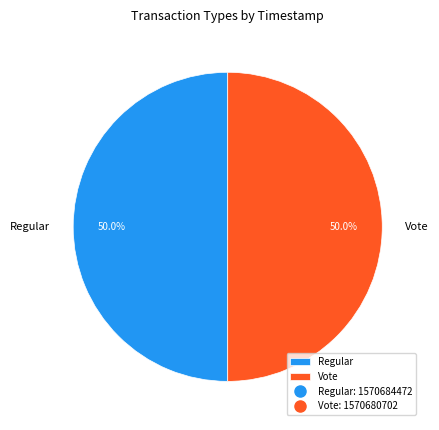

Do Regular and Vote together represent more than half of the pie?

Yes